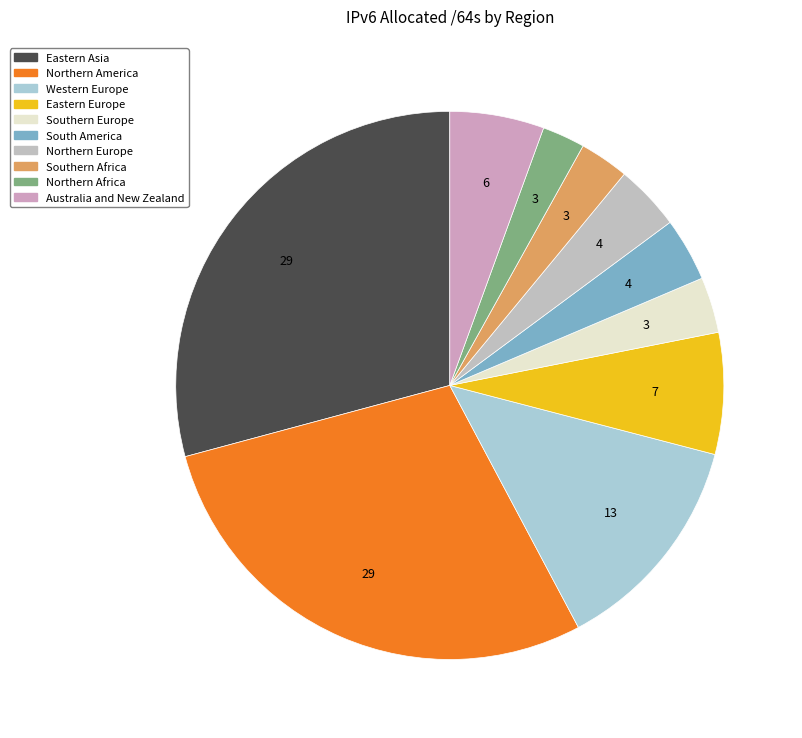

Approximately how many times larger is the value at Eastern Asia compared to Northern Europe?

7.5